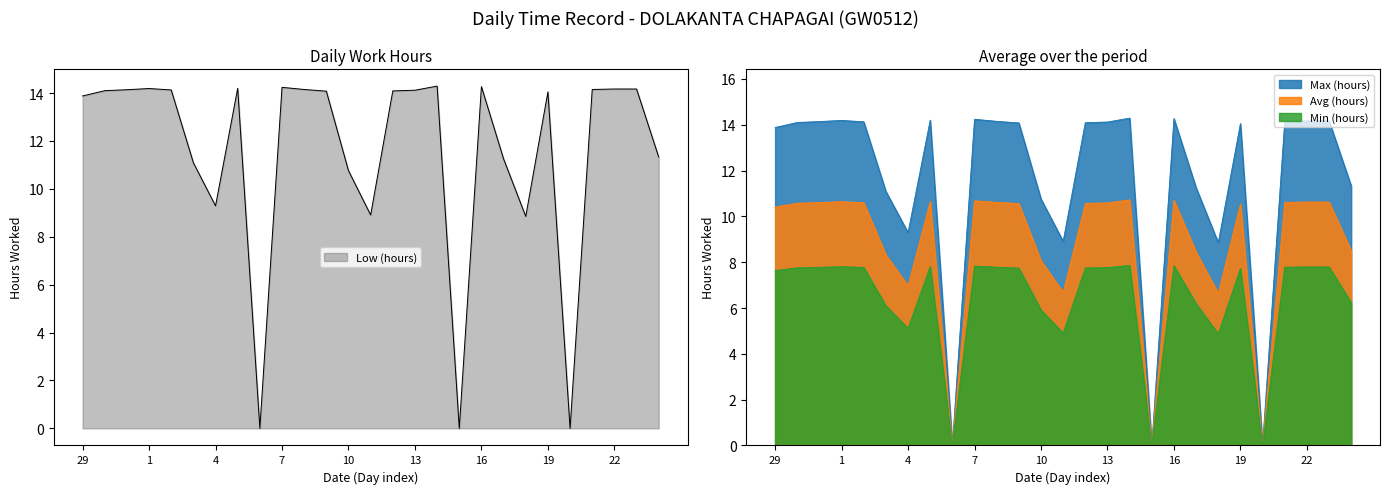

List the labels in order of value, largest first.

14, 16, 7, 5, 1, 22, 23, 8, 21, 31, 2, 13, 30, 12, 9, 19, 29, 24, 17, 3, 10, 4, 11, 18, 6, 15, 20